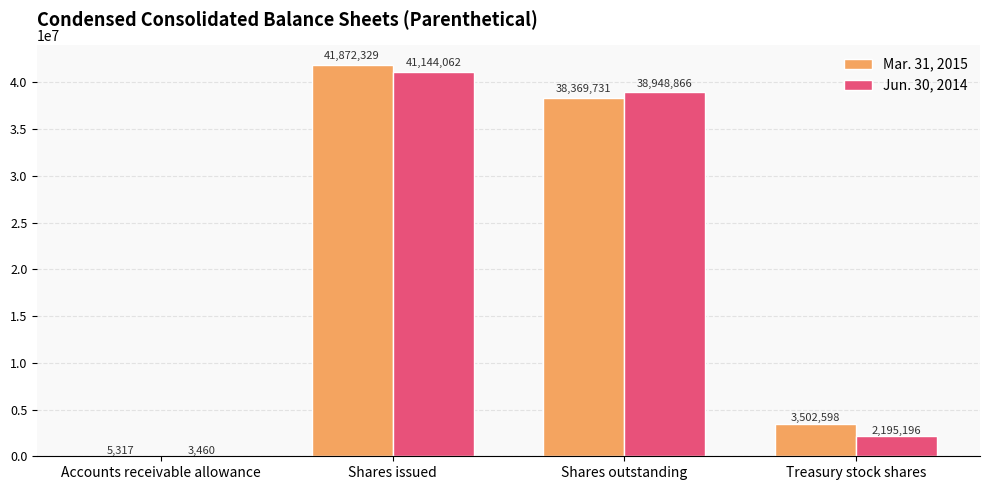

Between Shares issued and Treasury stock shares, which series saw the biggest shift?

Jun. 30, 2014